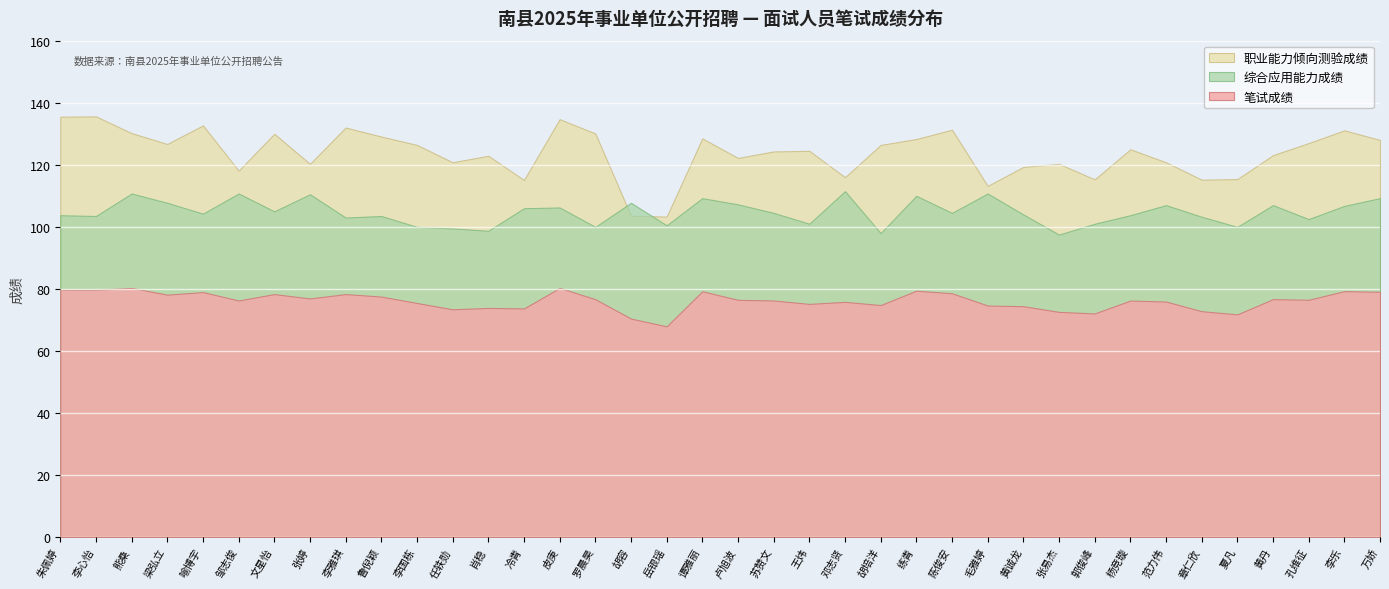

At which label does 职业能力倾向测验成绩 reach its minimum?

岳银瑶